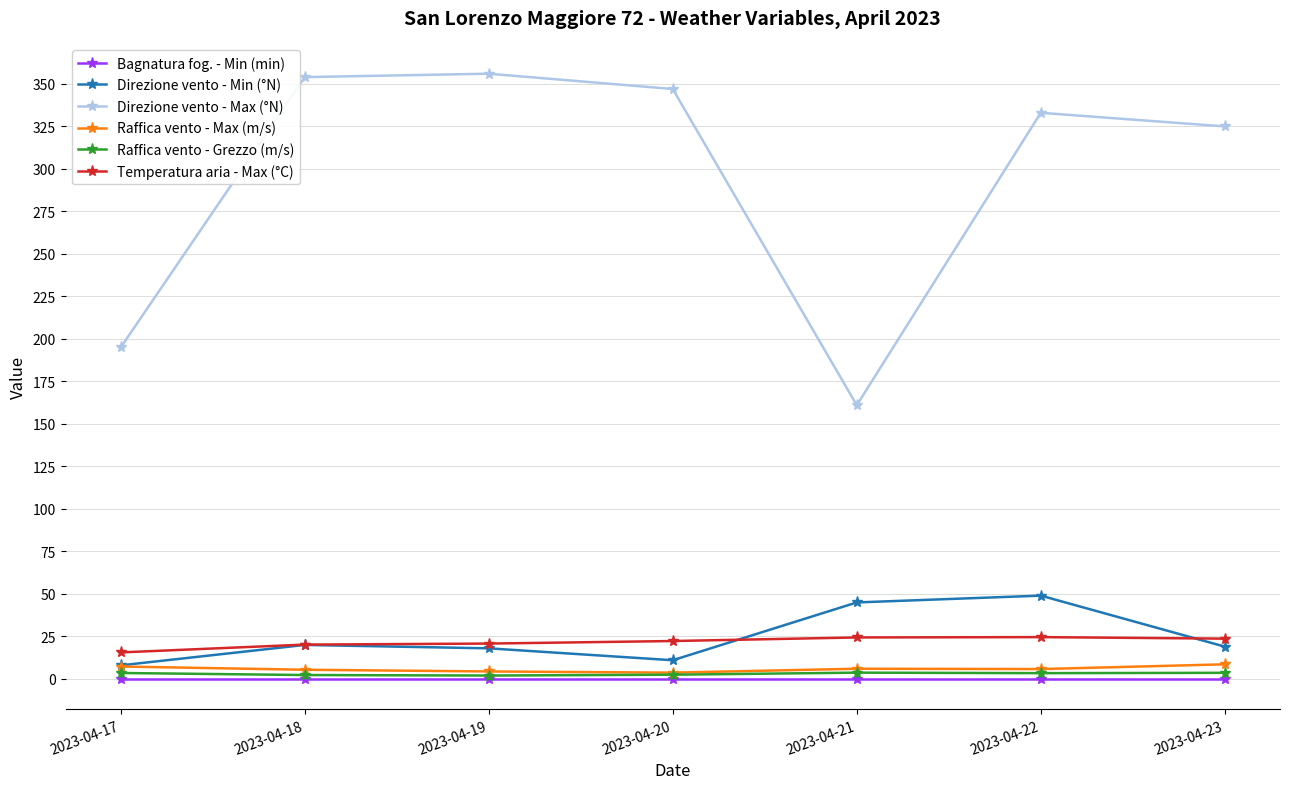

What is the value of the Direzione vento - Max (°N) point at the 7th from the left?

325.0